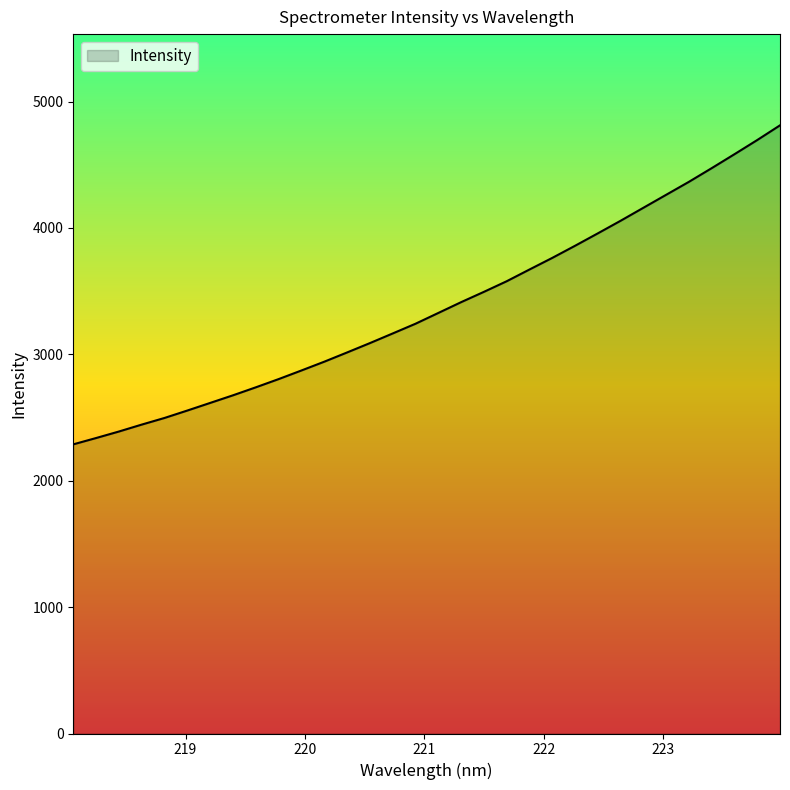

How many categories are shown in the chart?

32